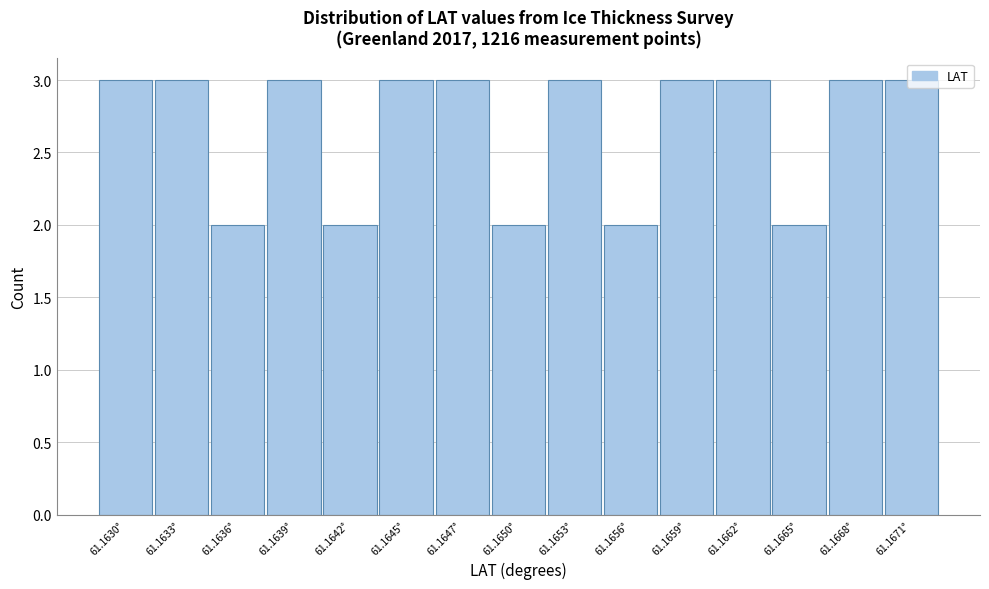

What is the change in value from 61.1650° to 61.1671°?

+1